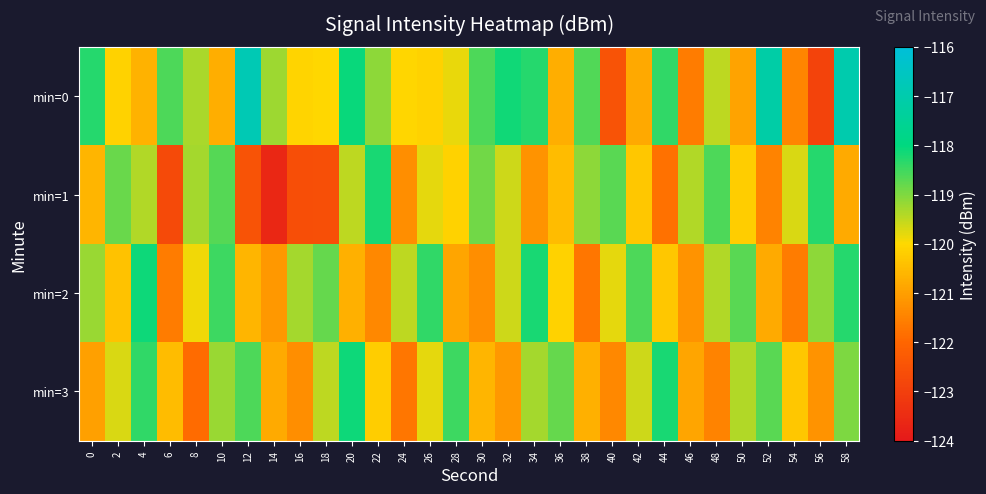

At which category is the sum across all series the highest?

58